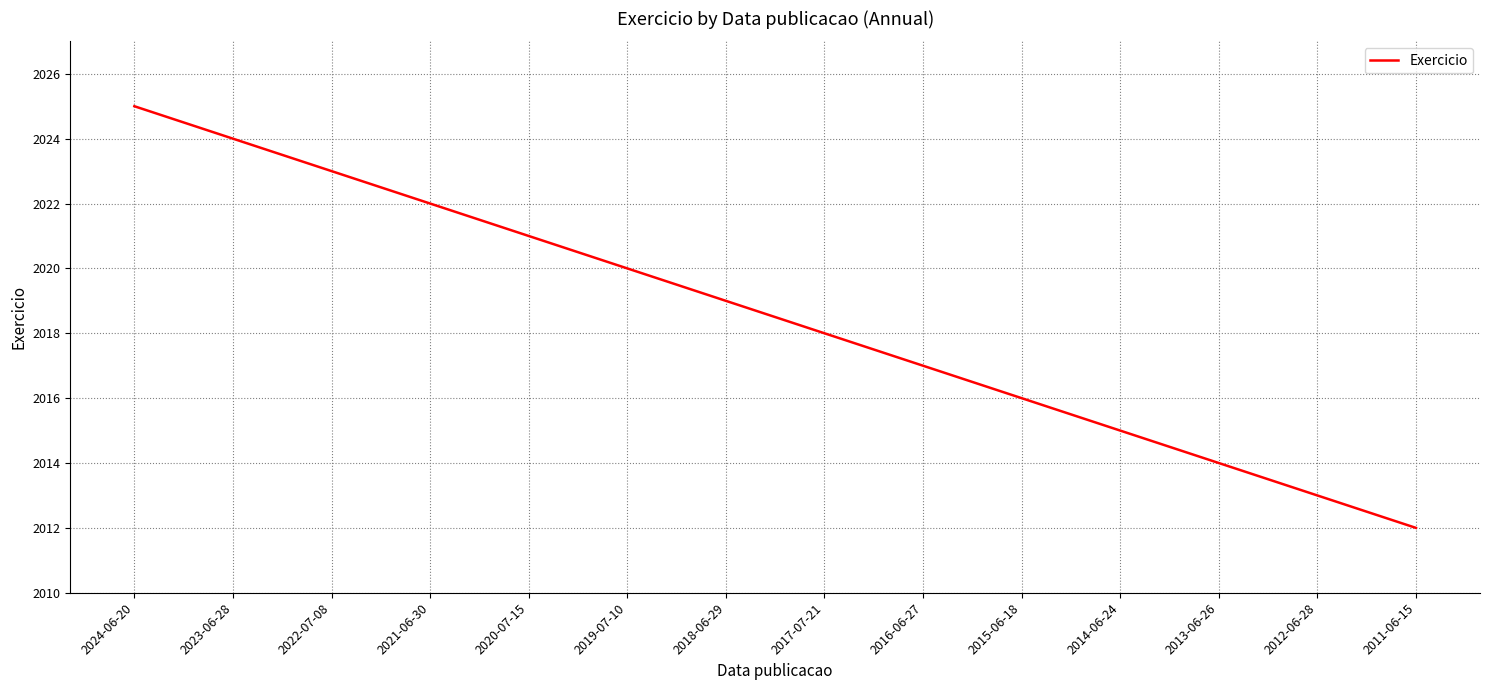

List the labels in order of value, largest first.

2024-06-20, 2023-06-28, 2022-07-08, 2021-06-30, 2020-07-15, 2019-07-10, 2018-06-29, 2017-07-21, 2016-06-27, 2015-06-18, 2014-06-24, 2013-06-26, 2012-06-28, 2011-06-15